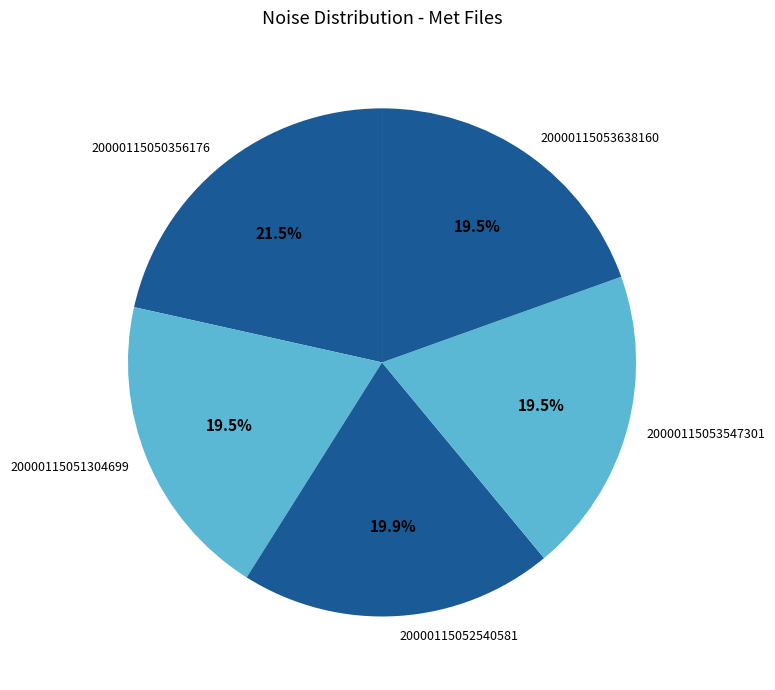

What percentage is NOT represented by 20000115053638160?

80.5%